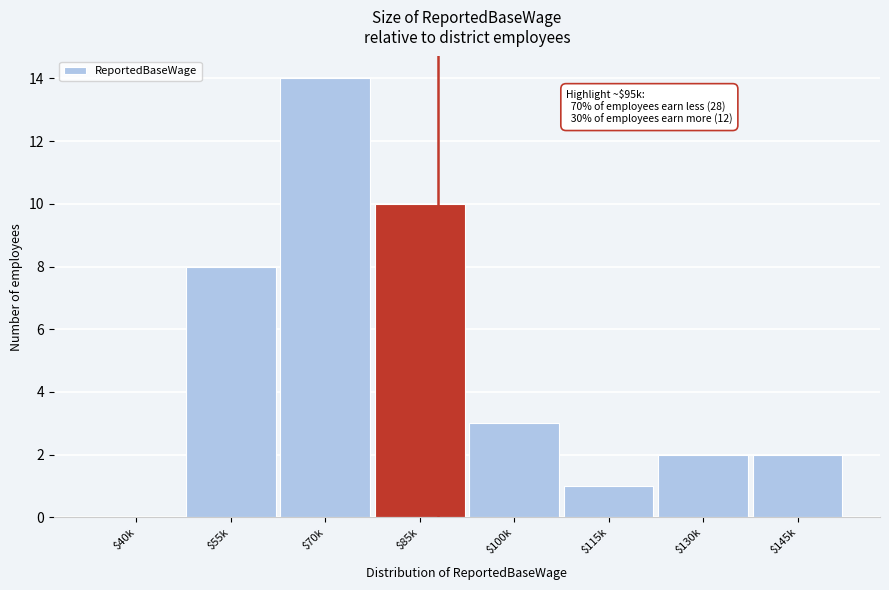

Is it true that the value at $55k is 8?

True